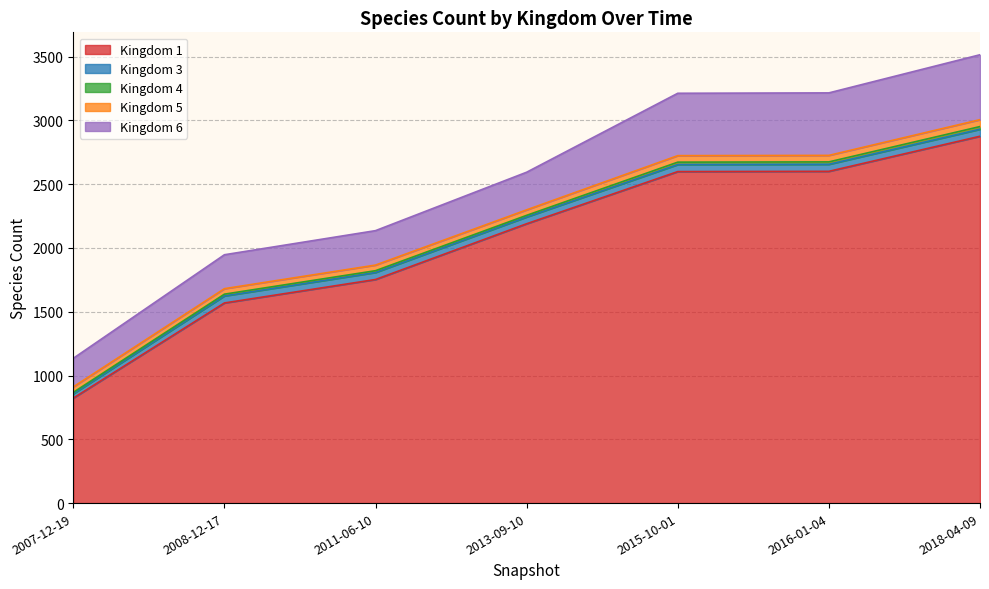

Which label corresponds to the largest value in the chart?

2018-04-09